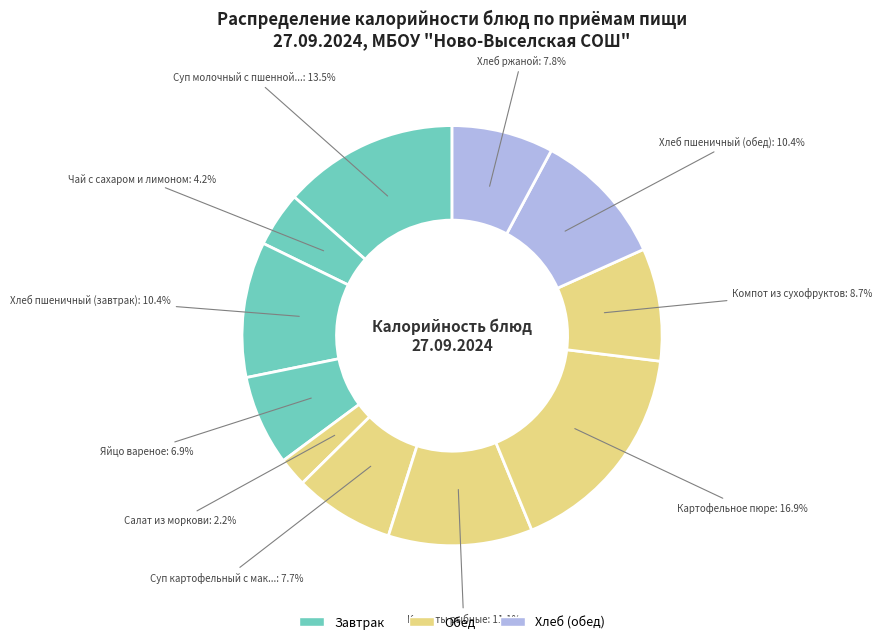

Does any single category account for the majority?

No